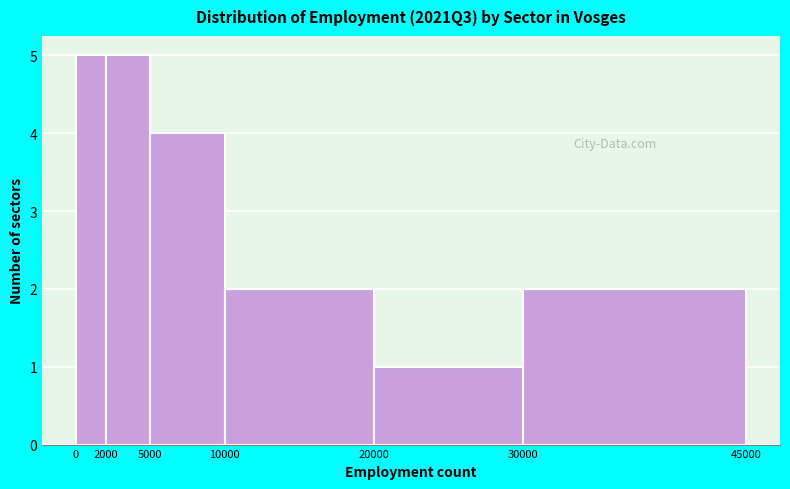

Reading left to right, transcribe this chart: for each bar, give the range it covers on the x-axis and its height. The values are not printed on the chart, so give them approximately, as read against the axis.

0 to 2000: 5
2000 to 5000: 5
5000 to 10000: 4
10000 to 20000: 2
20000 to 30000: 1
30000 to 45000: 2